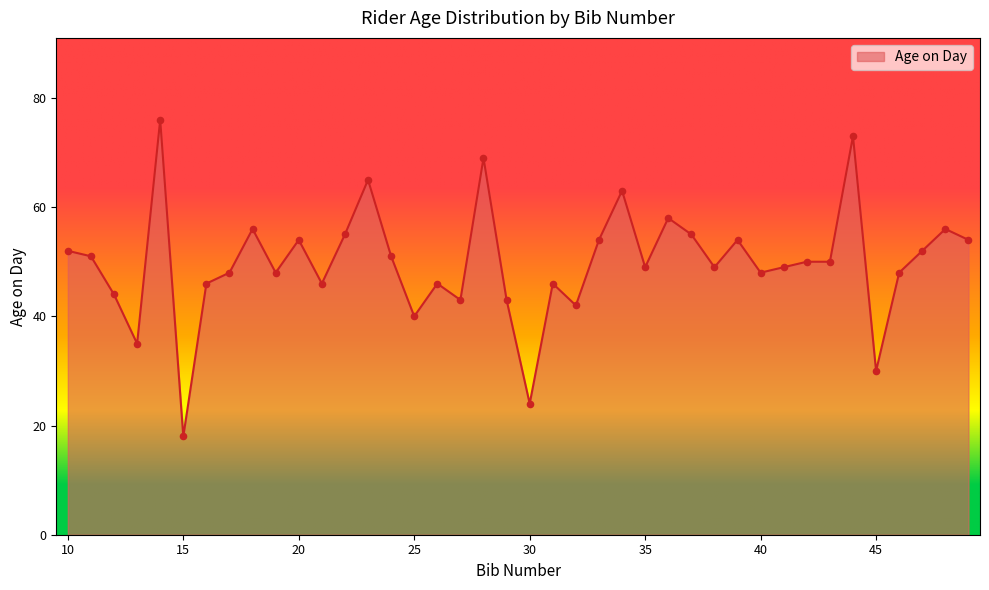

What is the greatest value displayed?

76